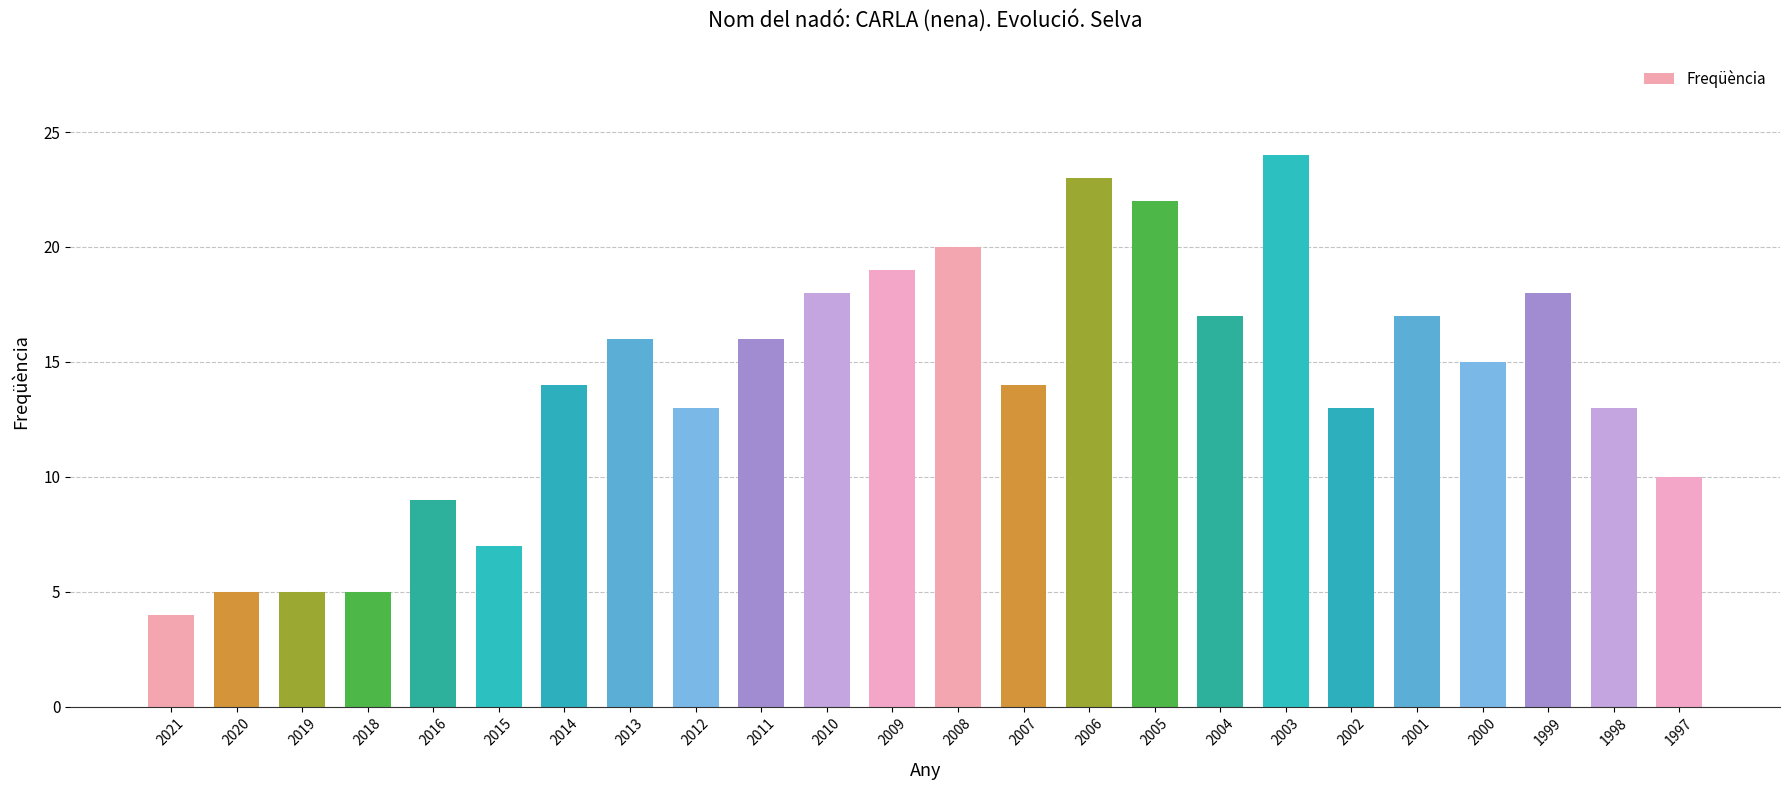

Are the bars horizontal?

No